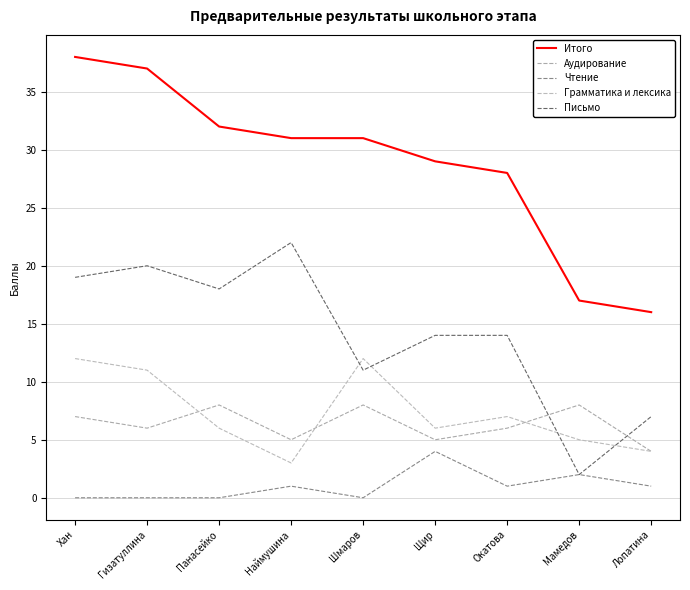

How many categories are shown in the chart?

9